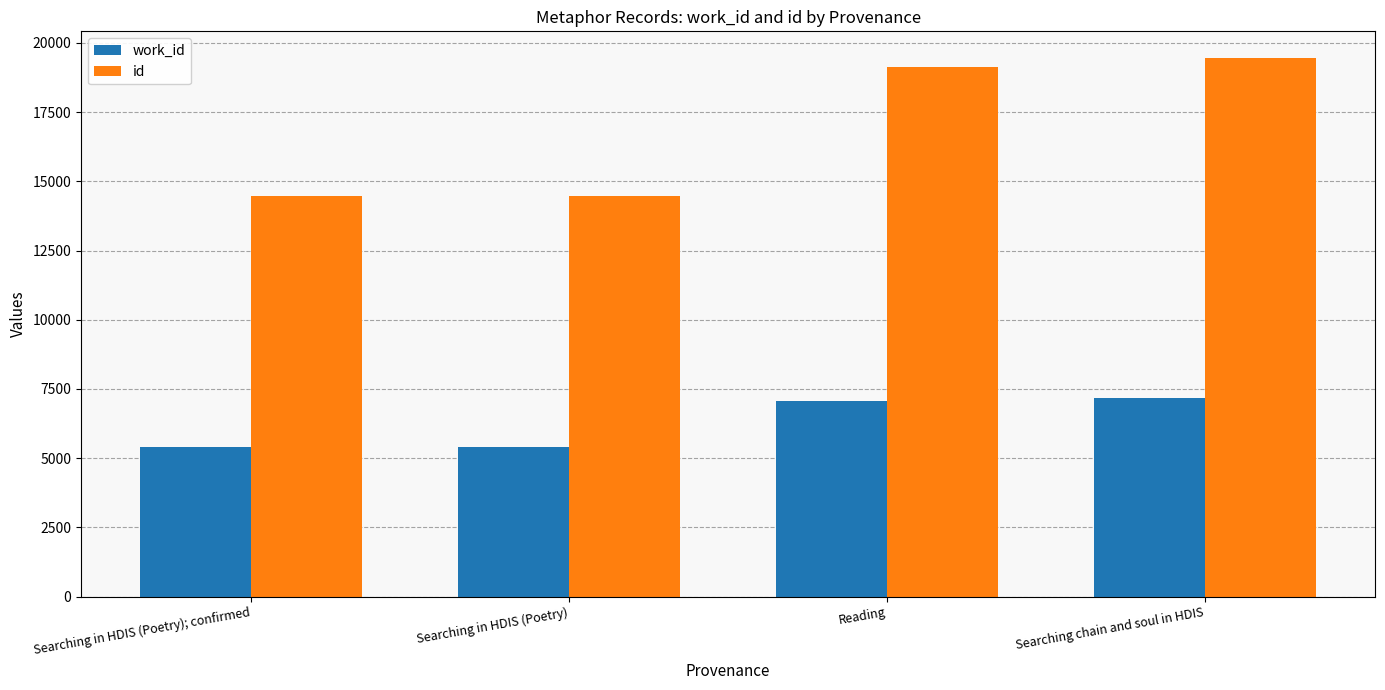

What is the minimum value for id?

14478